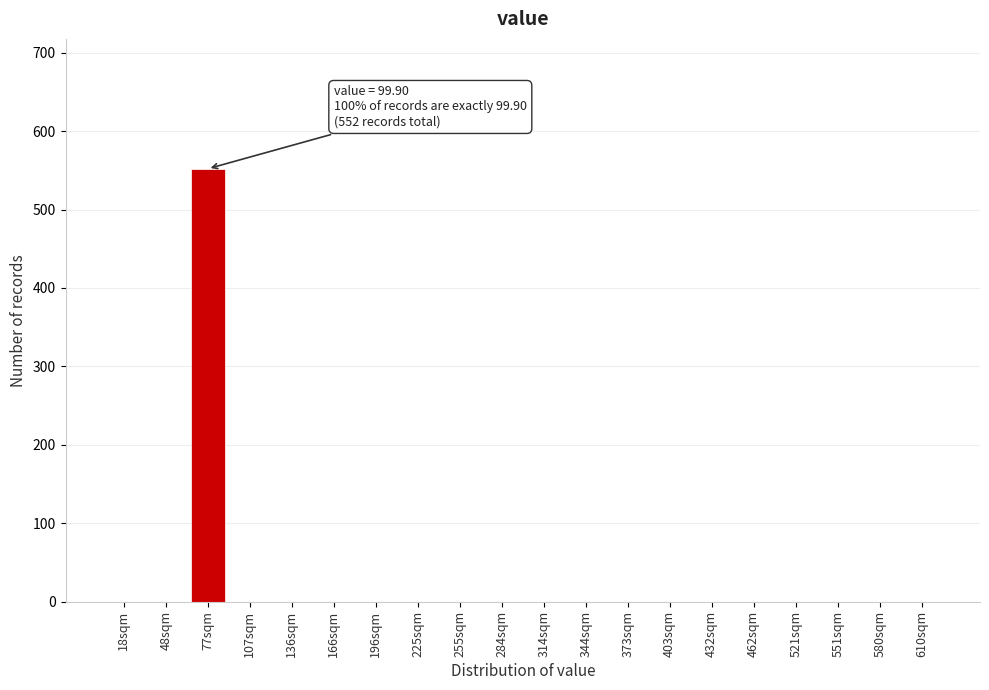

Reading left to right, transcribe all the data shown in this chart.

18sqm=0	48sqm=0	77sqm=552	107sqm=0	136sqm=0	166sqm=0	196sqm=0	225sqm=0	255sqm=0	284sqm=0	314sqm=0	344sqm=0	373sqm=0	403sqm=0	432sqm=0	462sqm=0	521sqm=0	551sqm=0	580sqm=0	610sqm=0